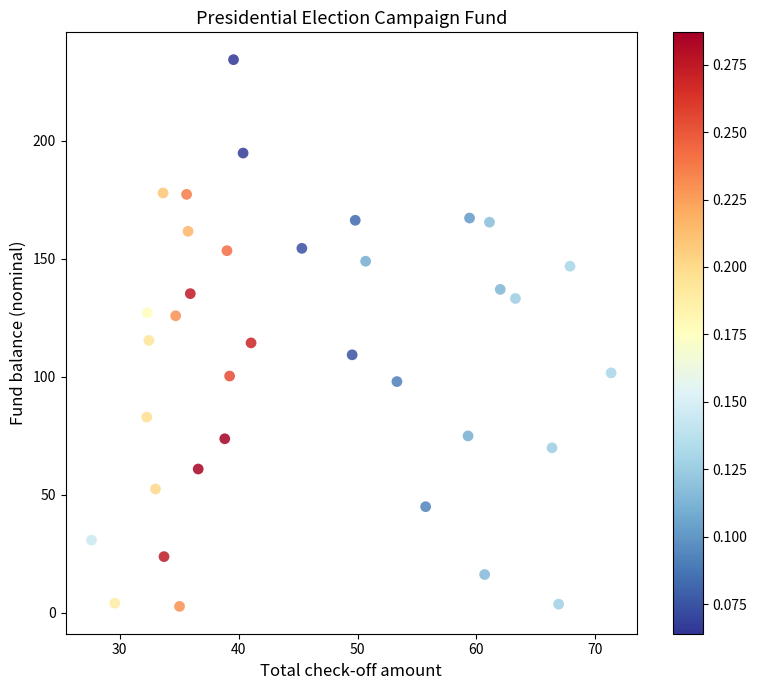

What is the range of Y values (max minus min)?

231.7